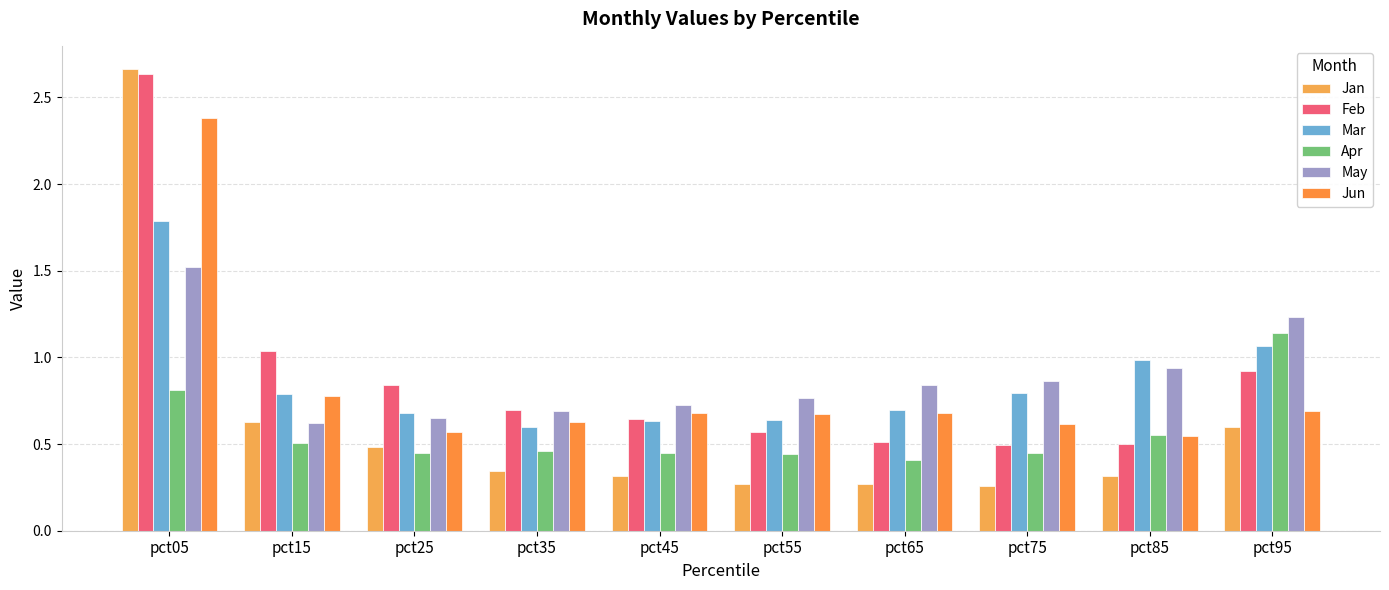

What is the sum of all Feb values?

8.9